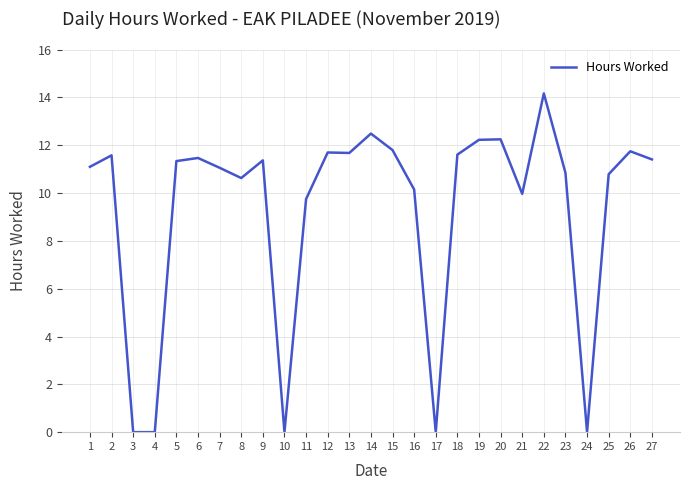

What is the change in value from 21 to 23?

+0.9